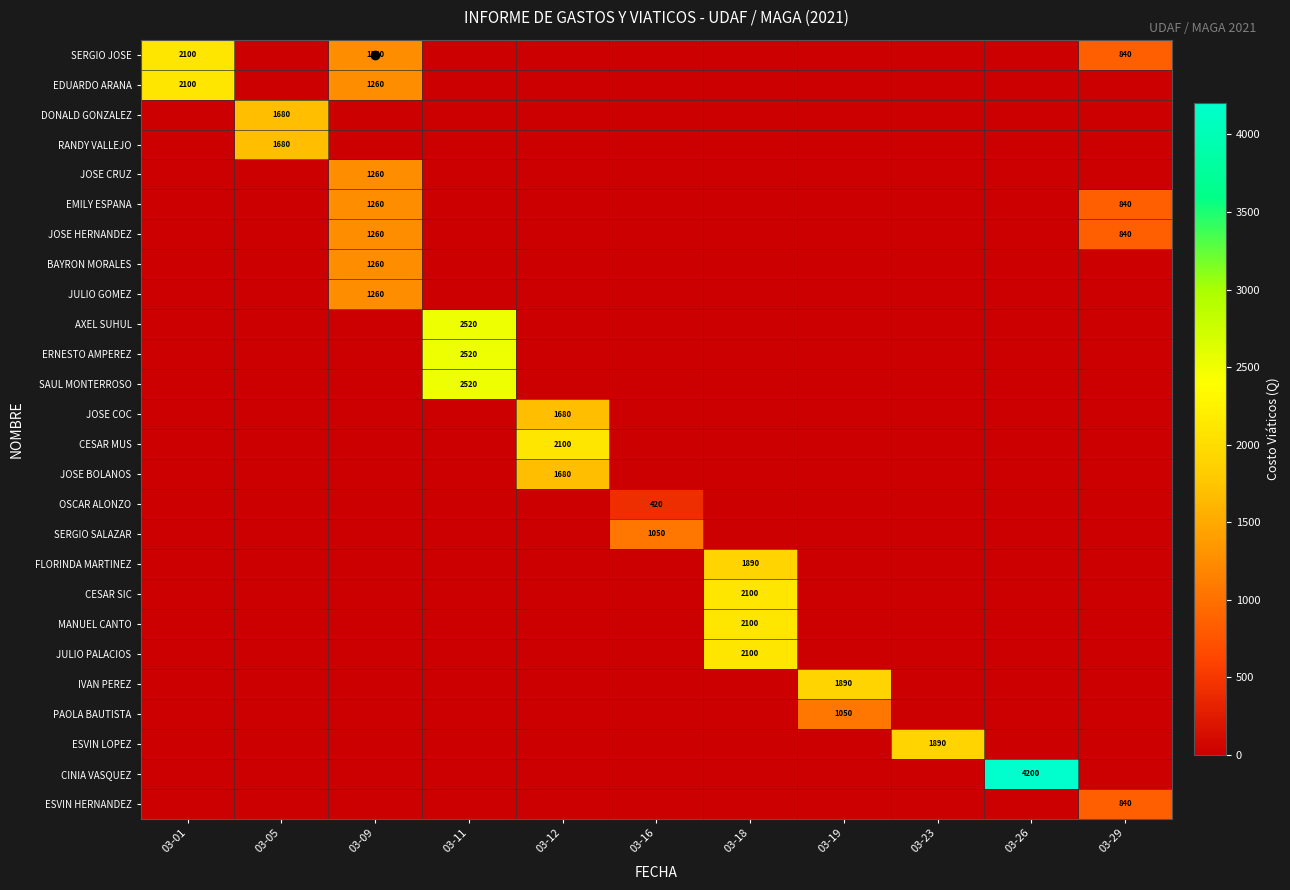

Which label corresponds to the smallest value in the chart?

03-05